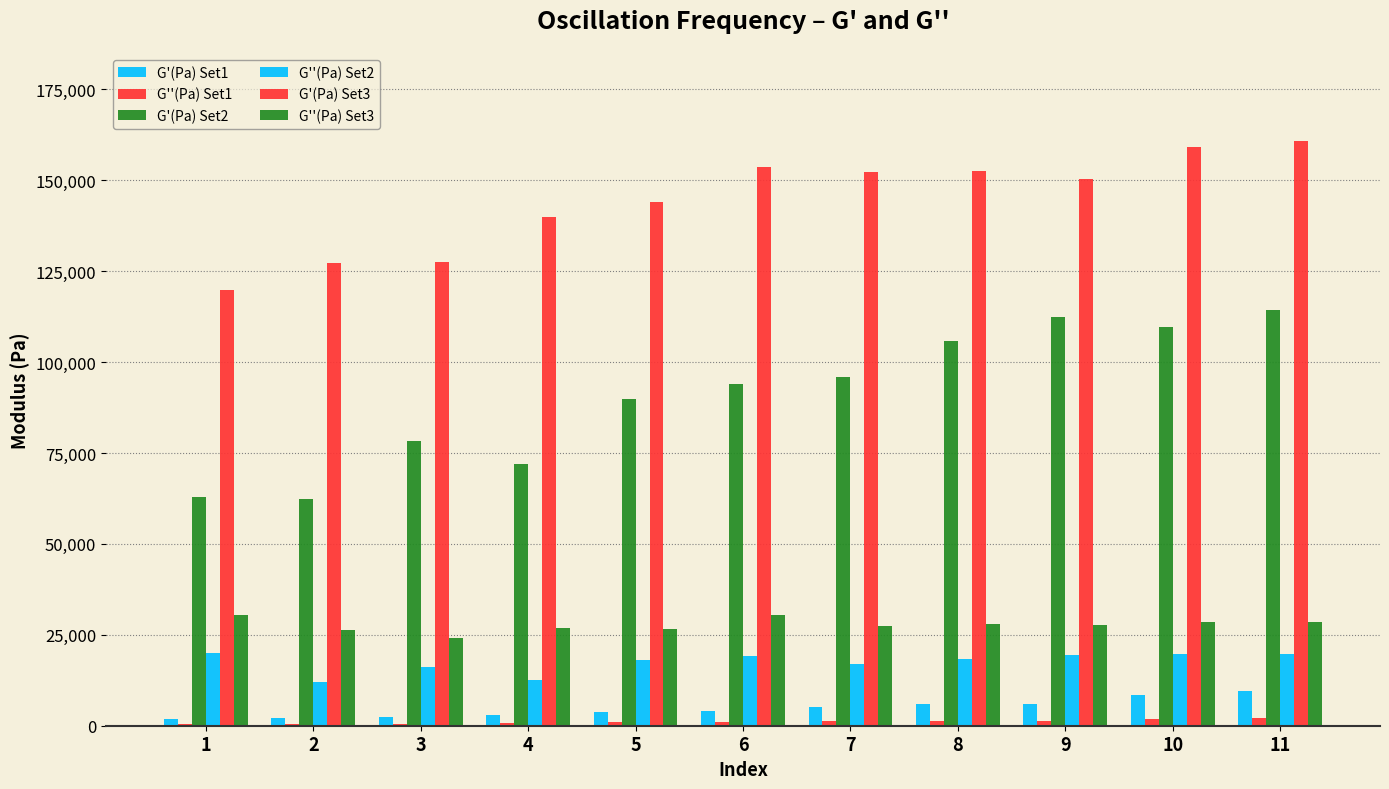

Which has a higher value, 2 or 6?

6